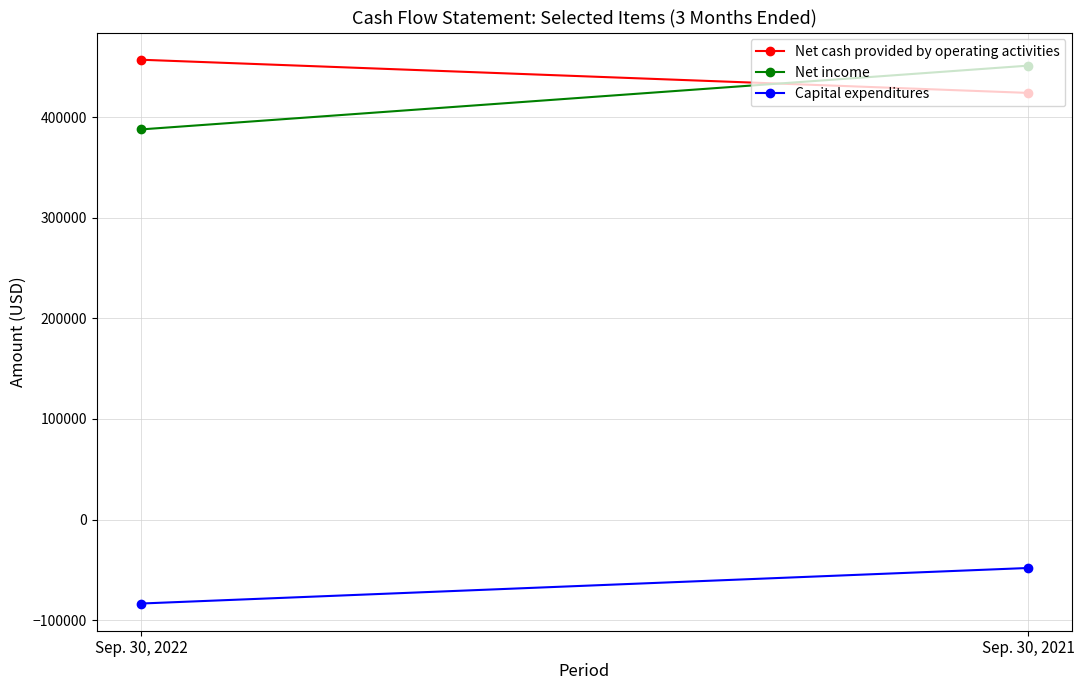

How many Net income values are between 388037 and 451463?

2